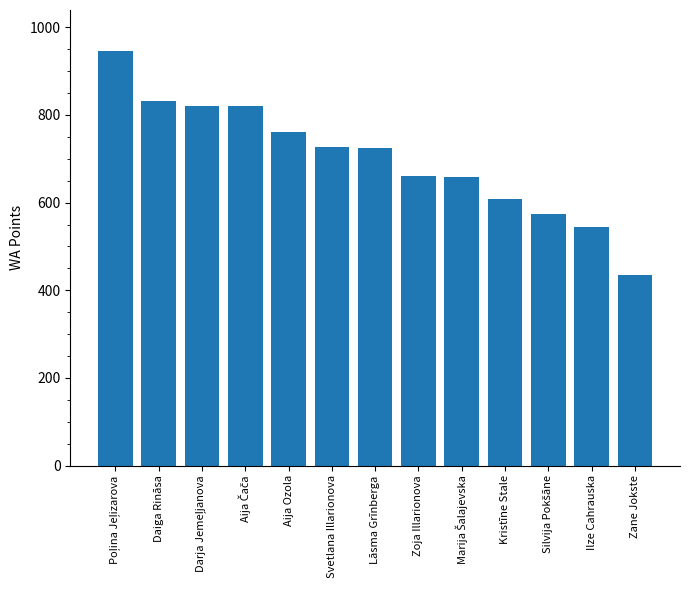

The value at Zane Jokste is 293. True or false?

False